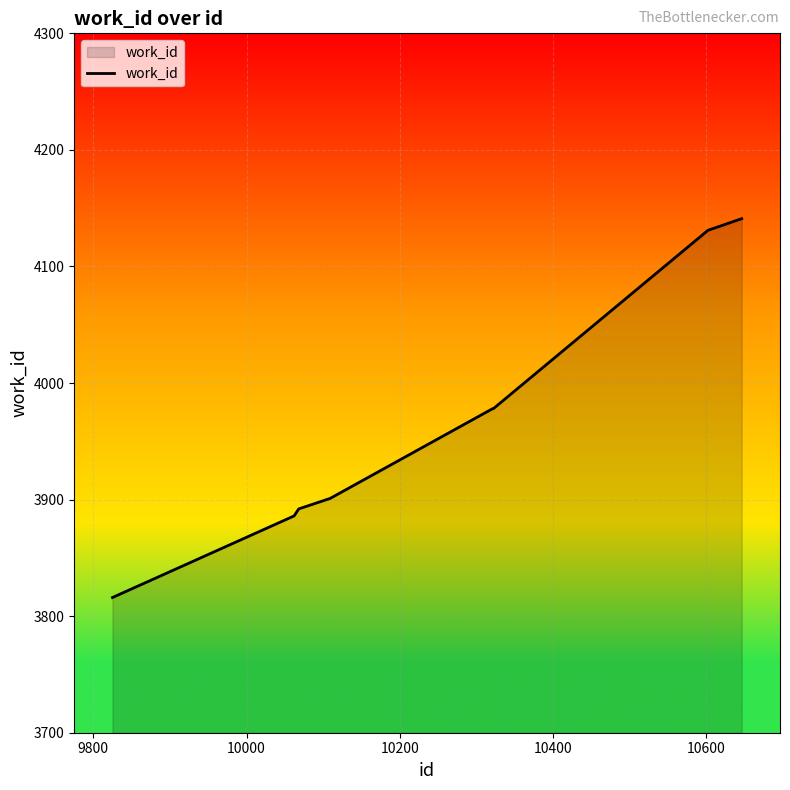

Reading left to right, transcribe all the data shown in this chart.

3816	3886	3892	3901	3978	3978	4131	4141